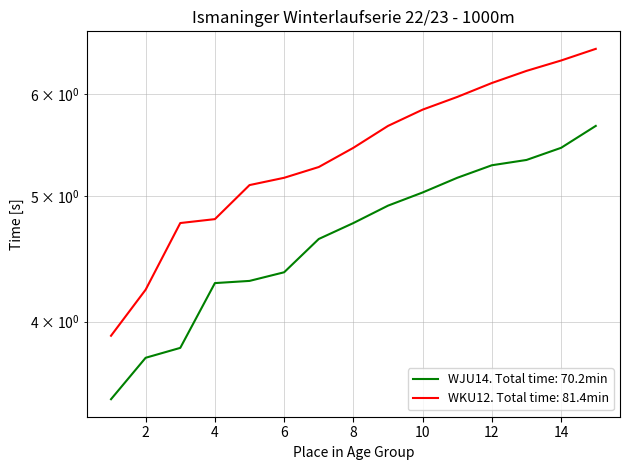

Does the chart have visible grid lines?

Yes